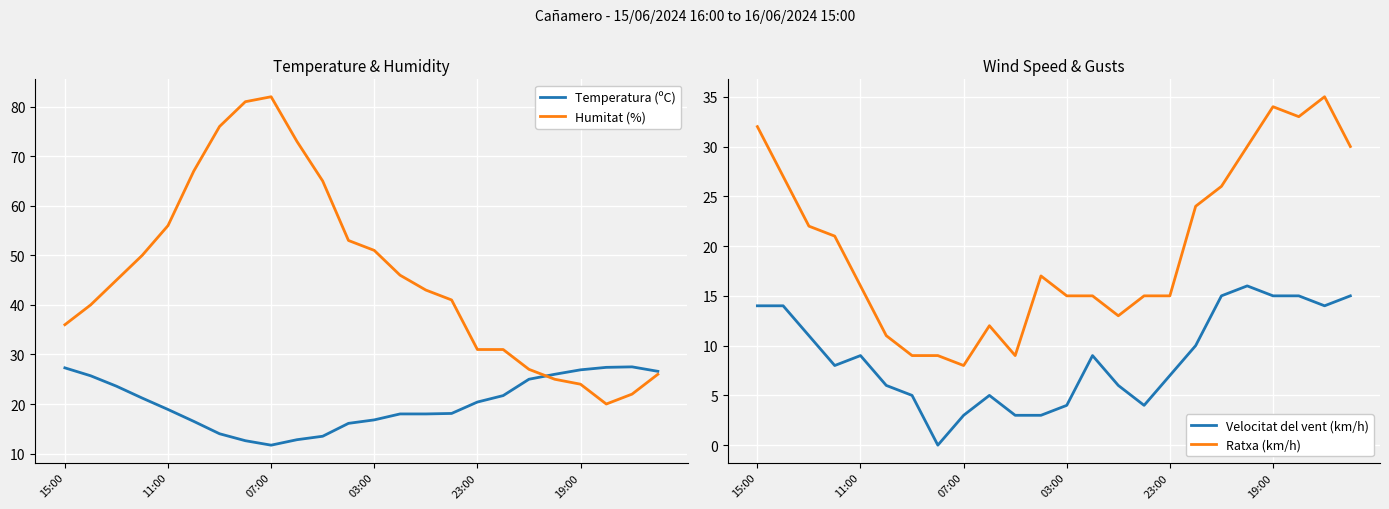

How many interior local valleys does the Temperatura (ºC) series have?

1